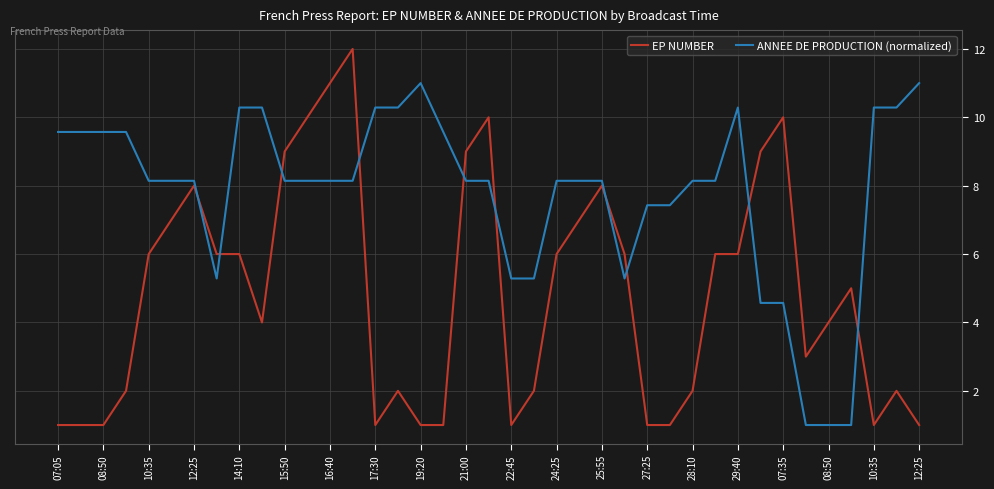

Which series has the widest spread of values?

EP NUMBER